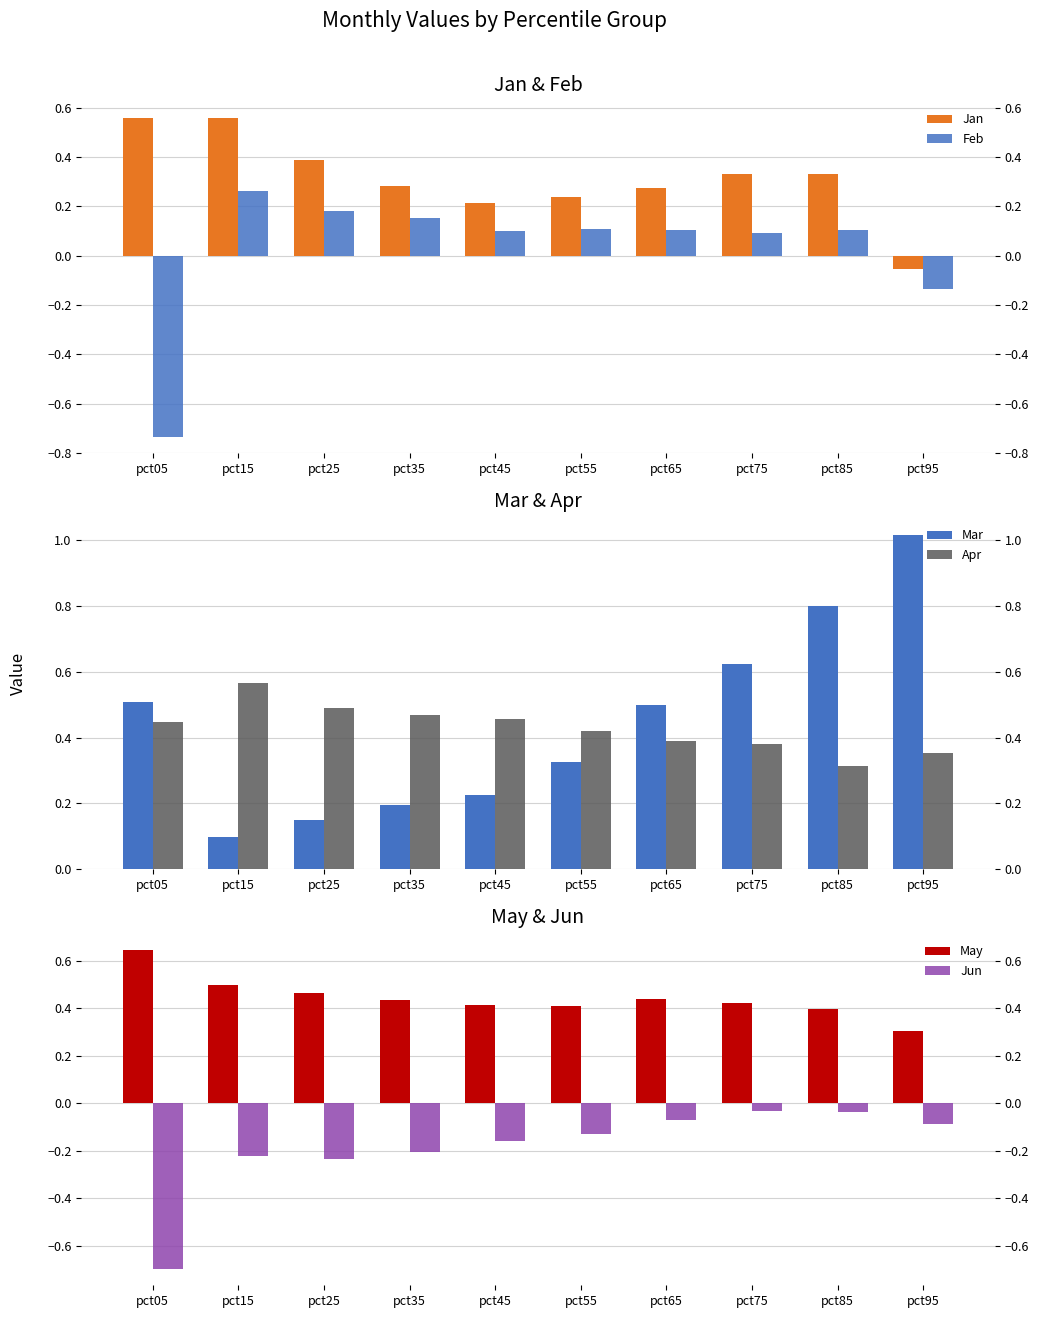

What are all the series names shown in the legend?

Jan, Feb, Mar, Apr, May, Jun